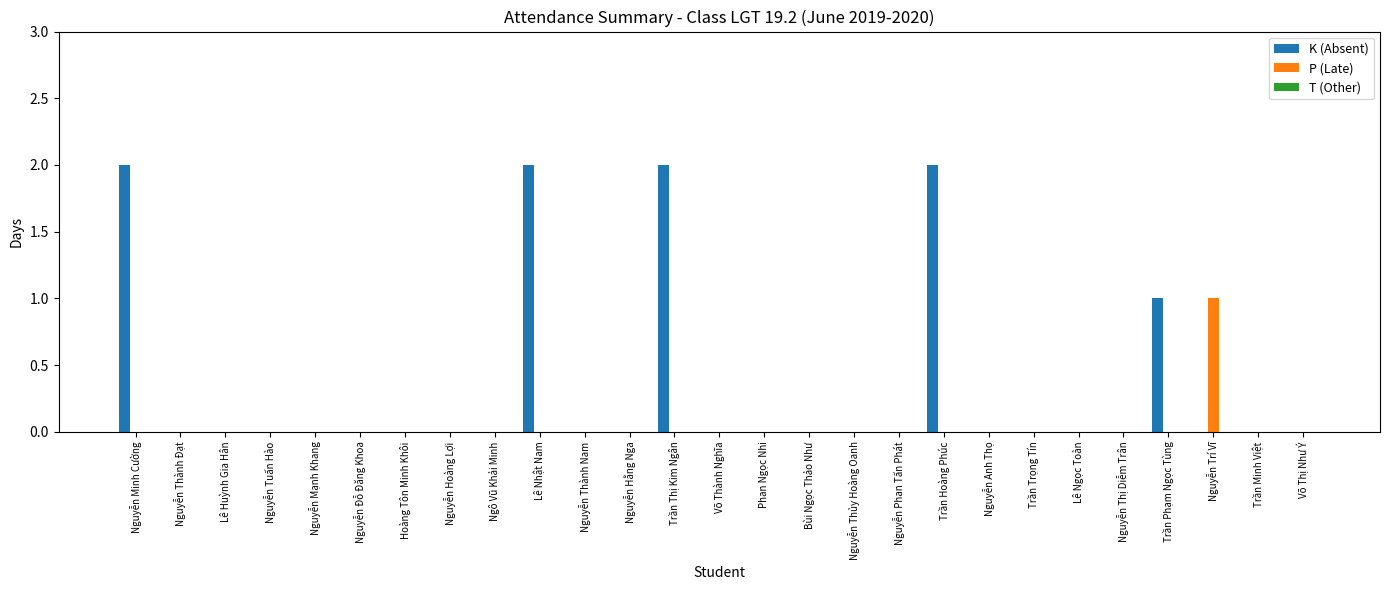

Are the bars grouped side by side (vs. stacked)?

Yes